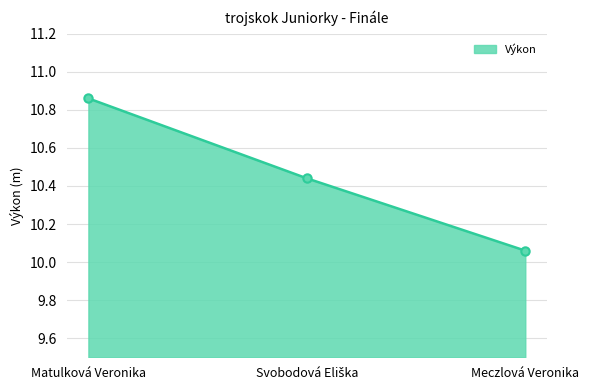

What is the difference between the values at Meczlová Veronika and Matulková Veronika?

0.8